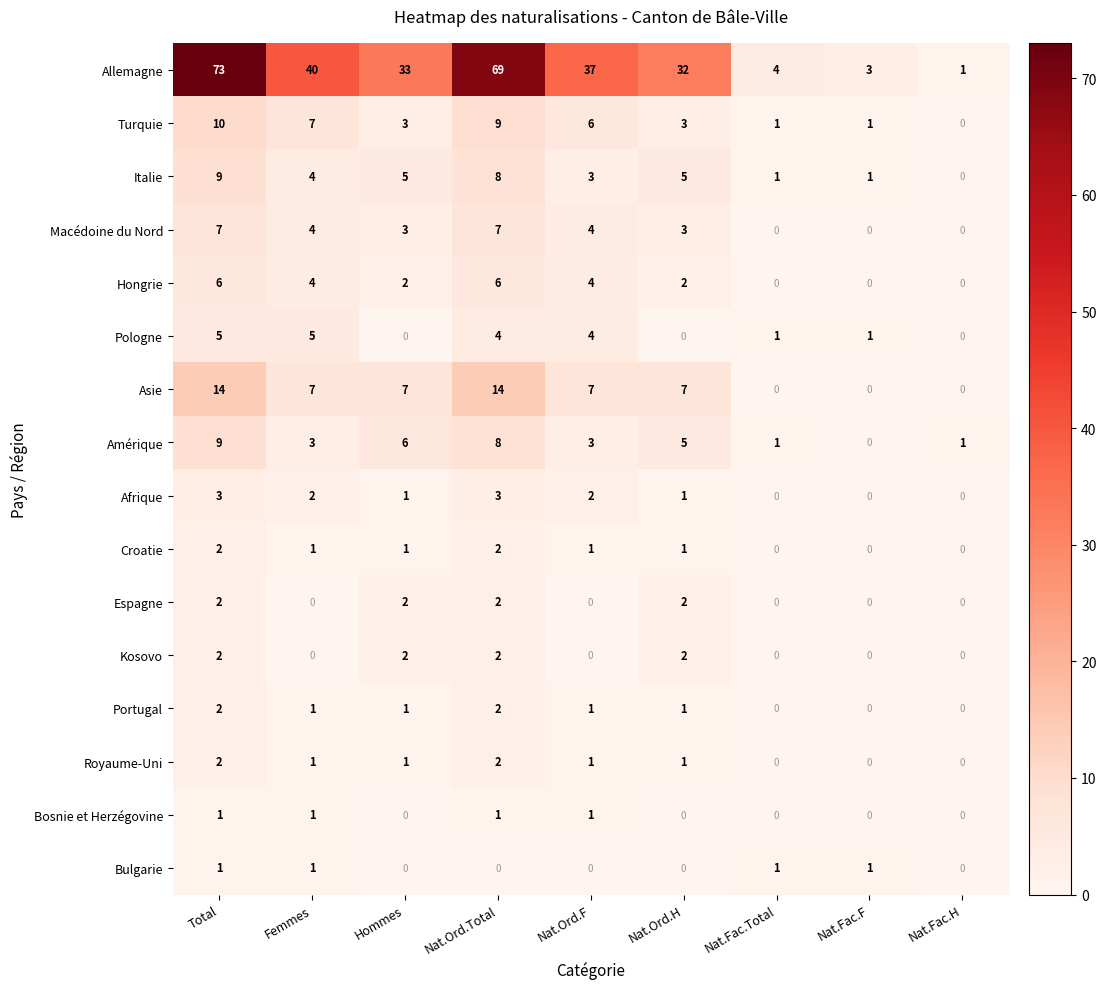

Which category has the highest value across all series?

Total